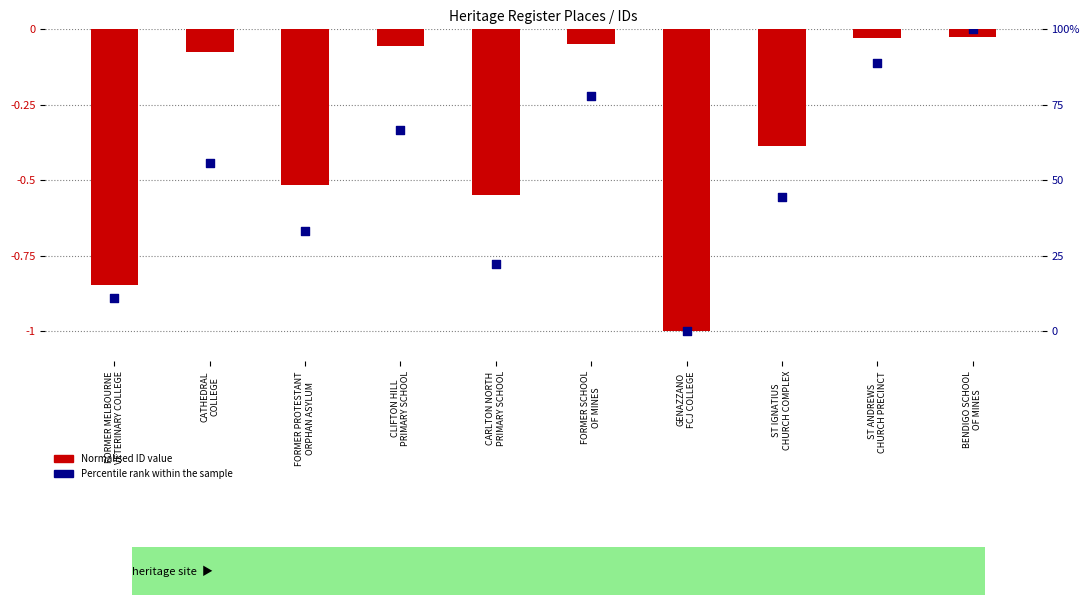

At which category is the sum across all series the highest?

BENDIGO SCHOOL
OF MINES